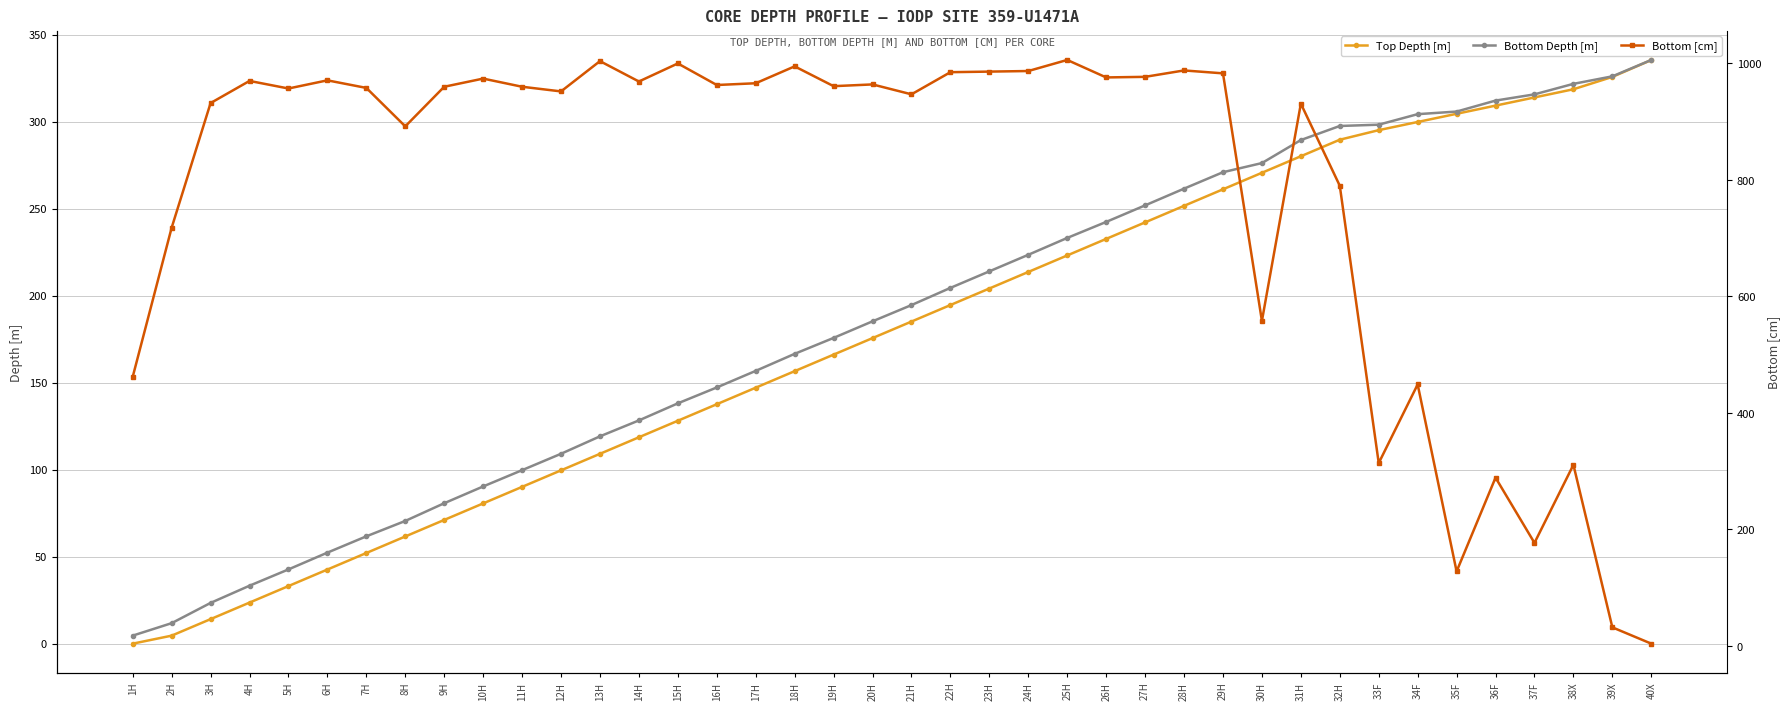

Does the chart display data point markers on the line(s)?

Yes